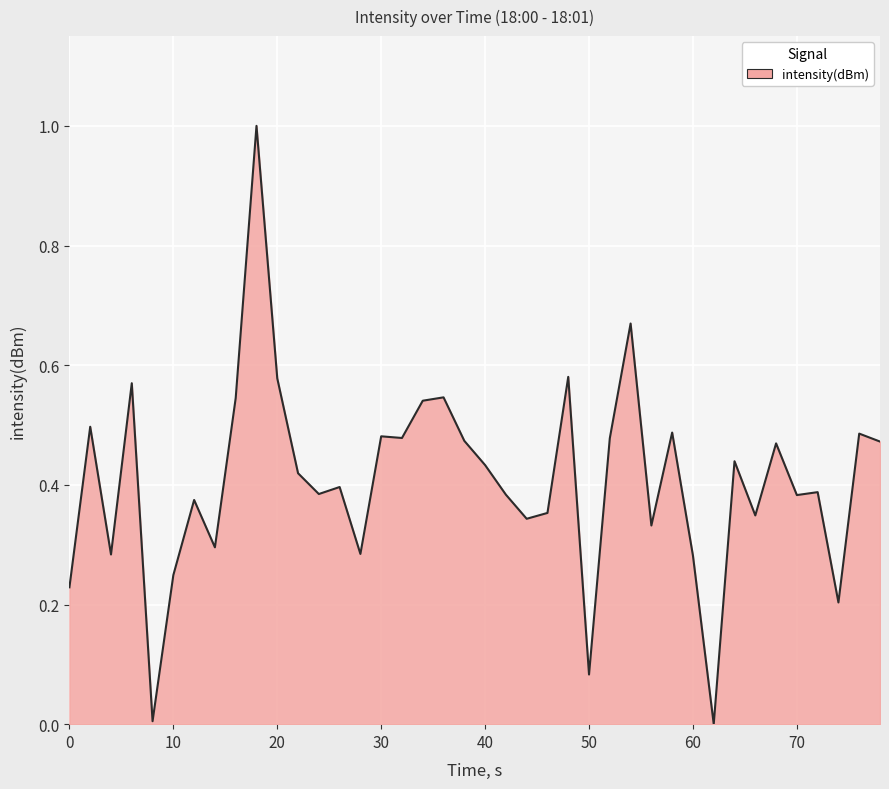

What is the difference between the maximum and minimum values?

1.0